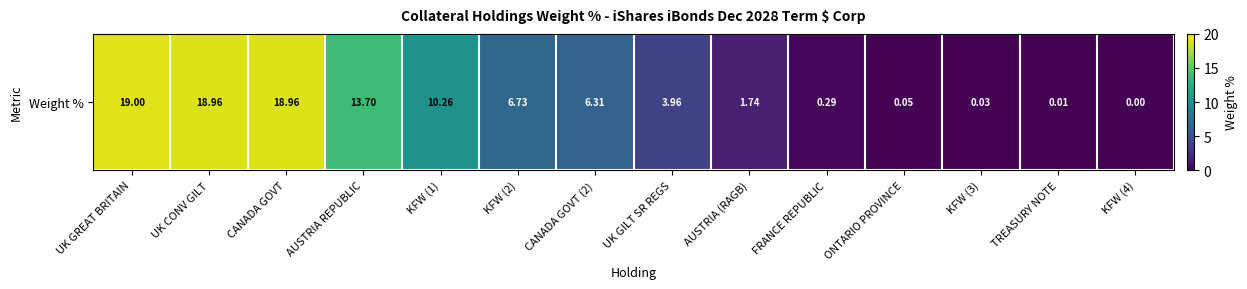

How many values exceed 6?

7